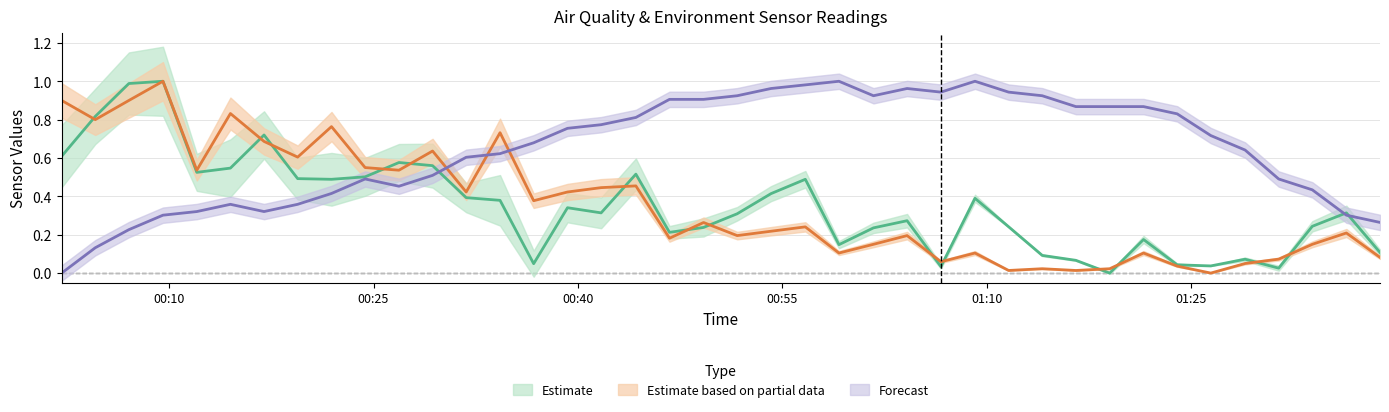

Is it true that BME280_temperature equals 0.5 at 23?

False